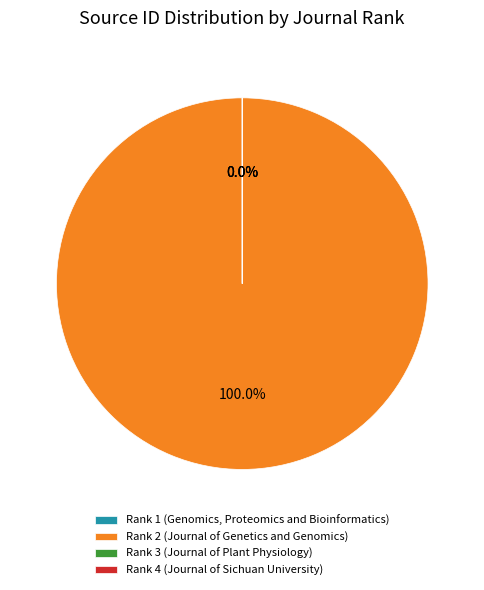

Count the number of slices in the pie.

4